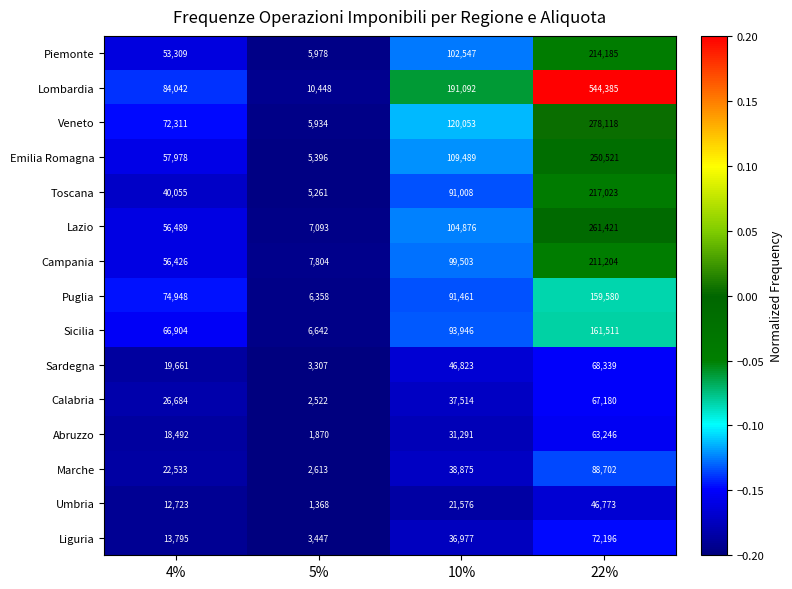

What is the spread (max minus min) of values at 22%?

497612